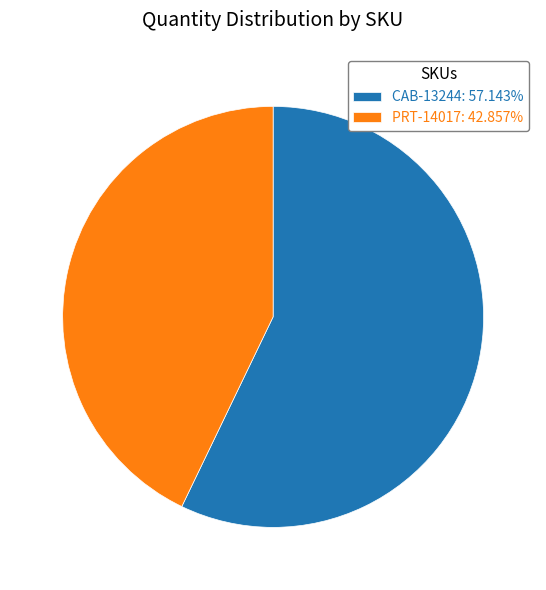

Is there any slice that represents more than half of the pie?

Yes